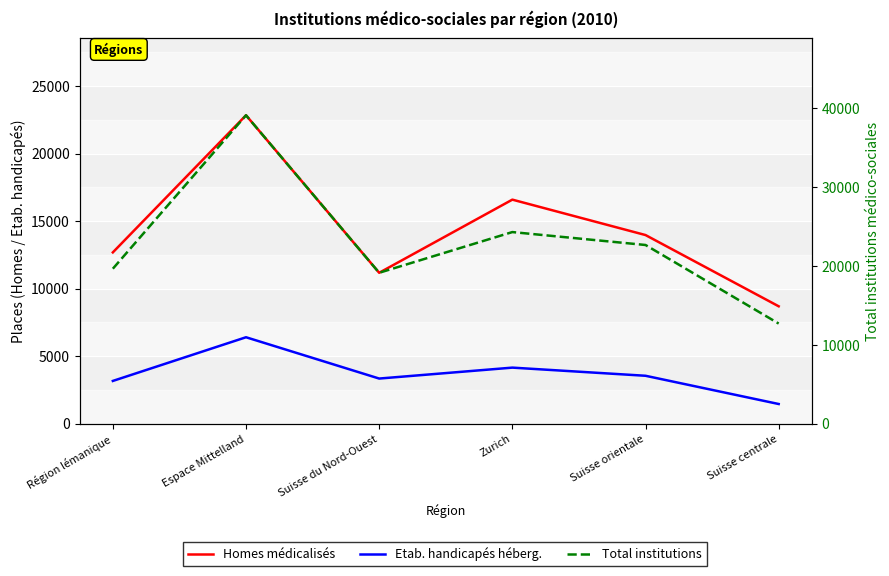

True or false: Etab. handicapés héberg. and Total institutions intersect in this chart.

False